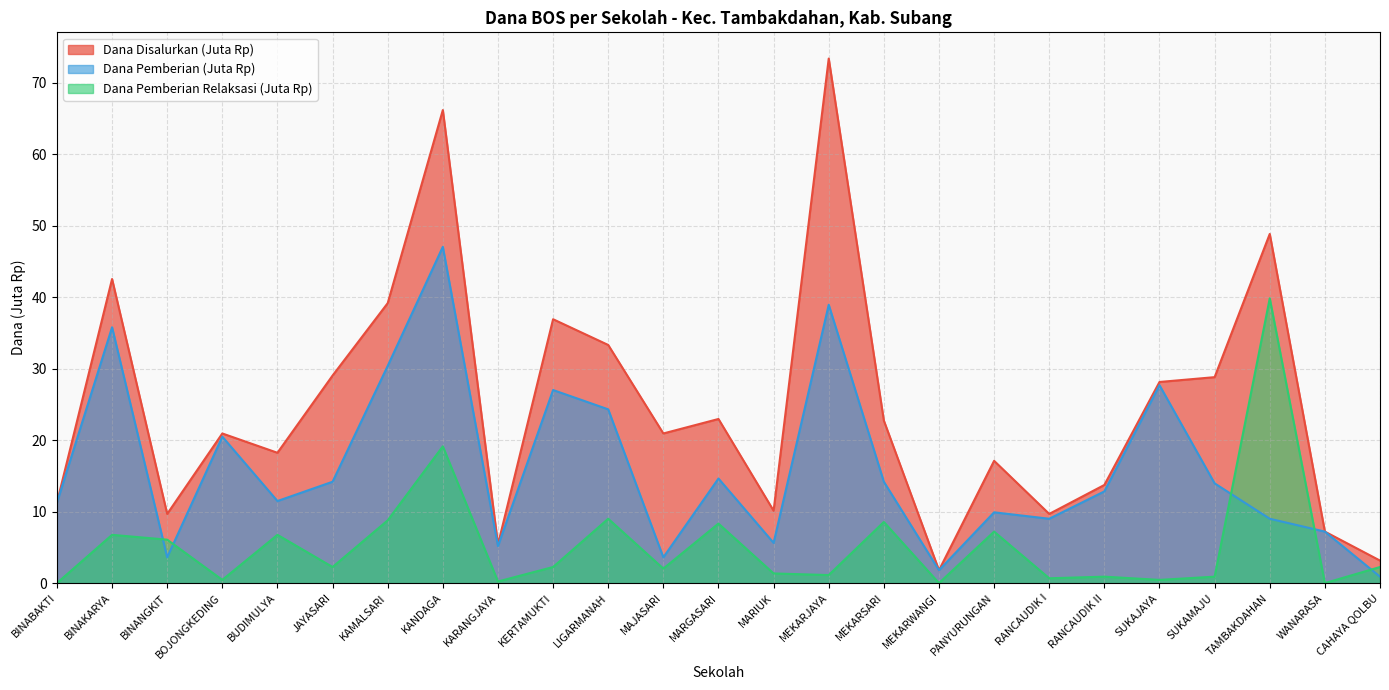

What is the label of the 21st point from the right?

BUDIMULYA